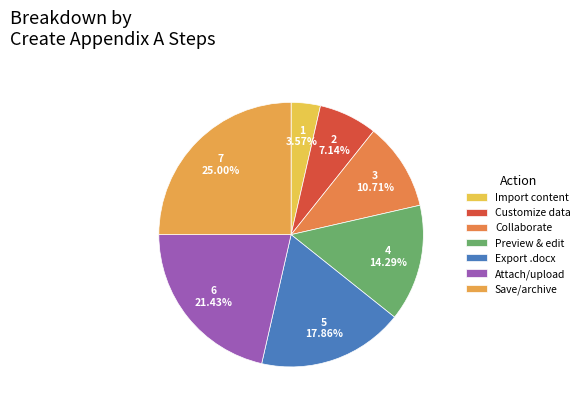

How many segments does this pie chart have?

7